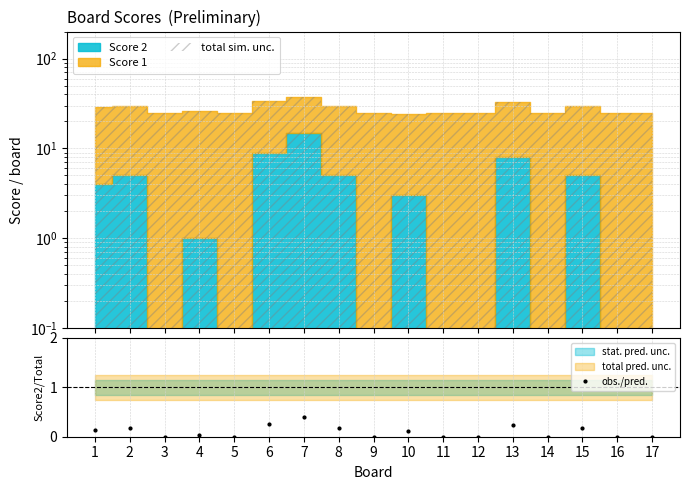

What is the greatest value displayed?

0.4